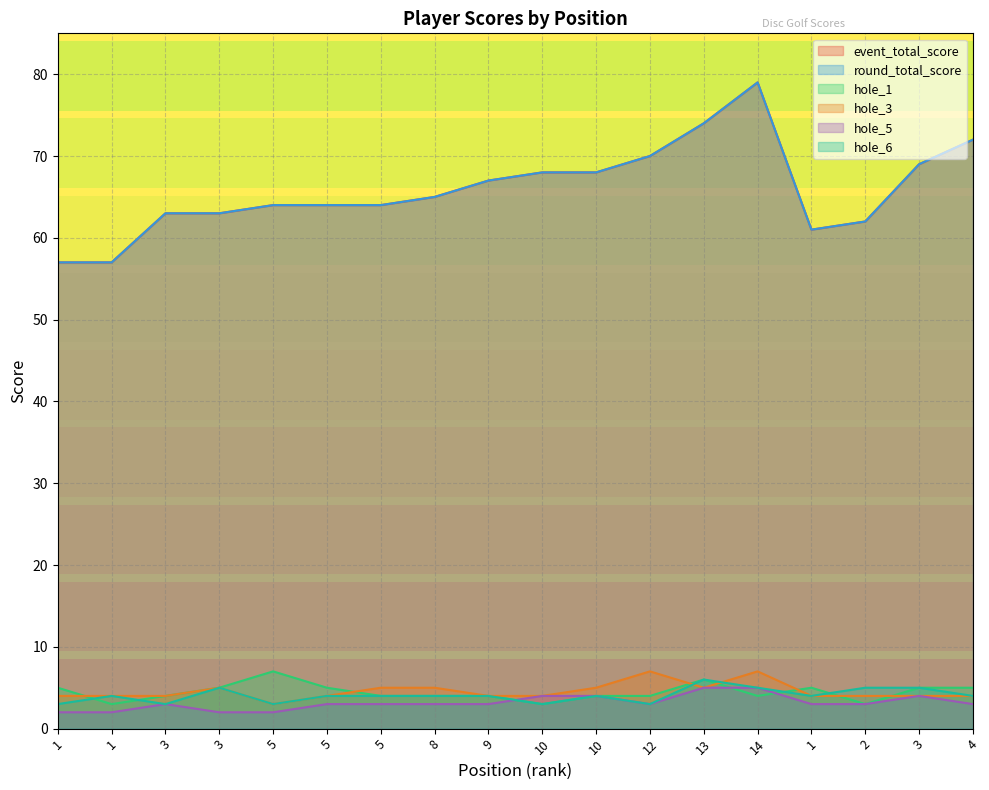

In hole_3, how many points are lower than both neighbors (excluding endpoints)?

2